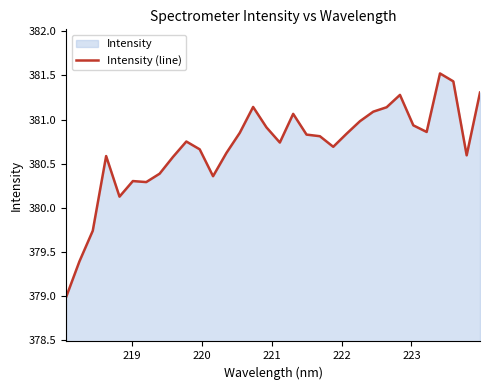

What is the maximum value shown in the chart?

381.5